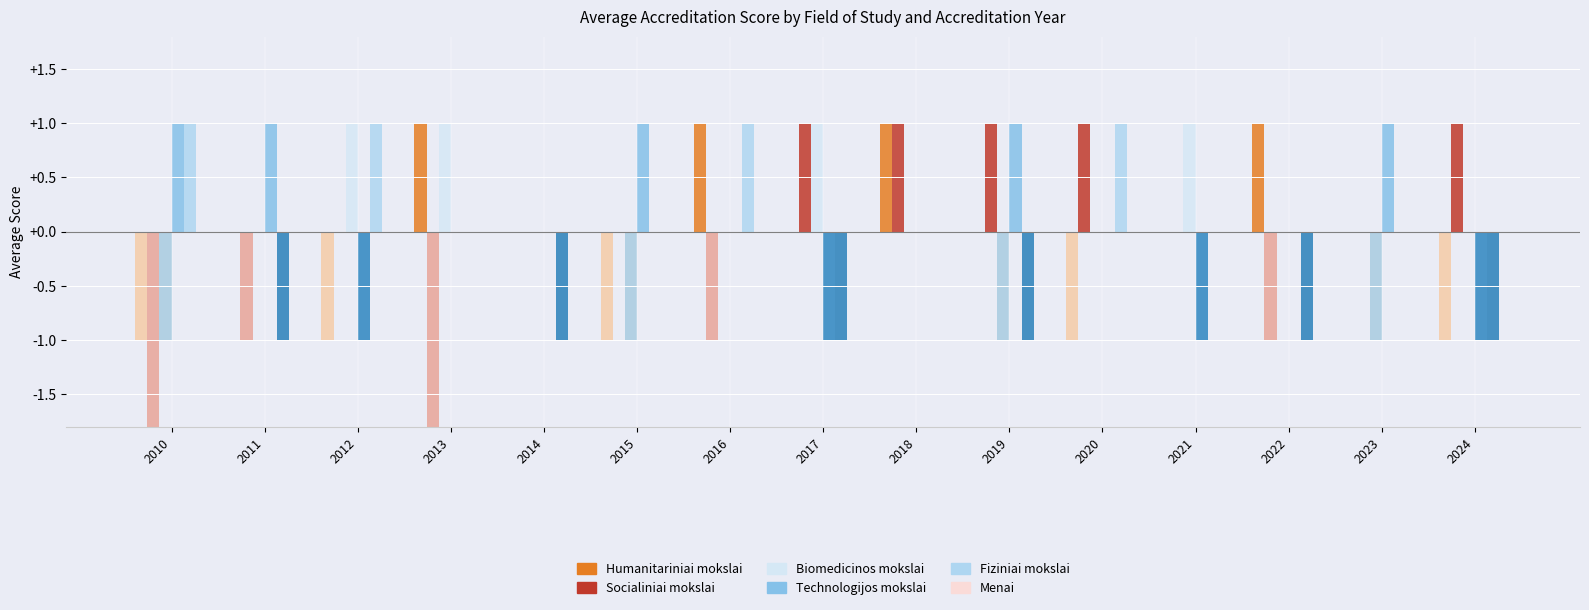

What are all the series names shown in the legend?

Humanitariniai mokslai, Socialiniai mokslai, Biomedicinos mokslai, Technologijos mokslai, Fiziniai mokslai, Menai